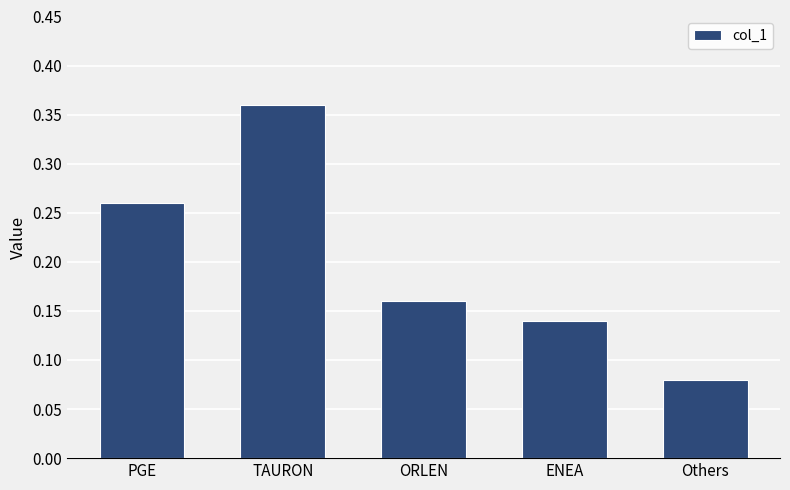

Which label corresponds to the smallest value in the chart?

Others